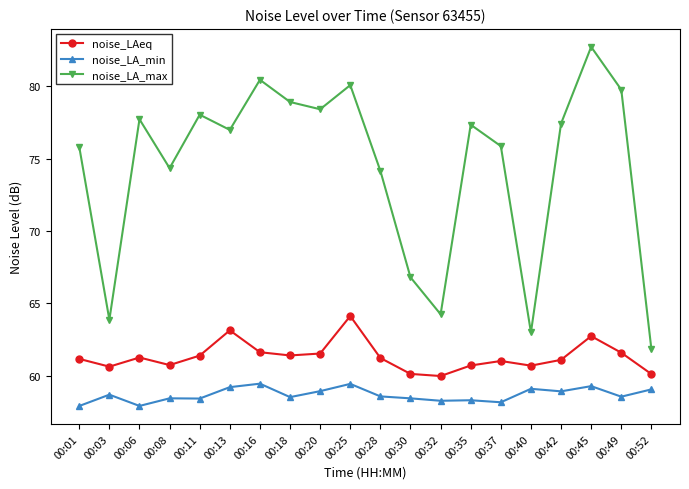

Count the number of categories in the chart.

20